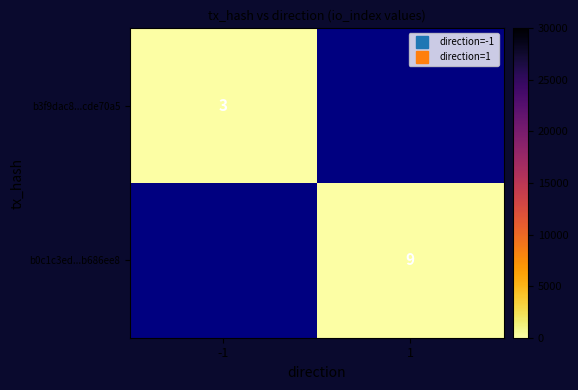

How many series are shown in this chart?

2